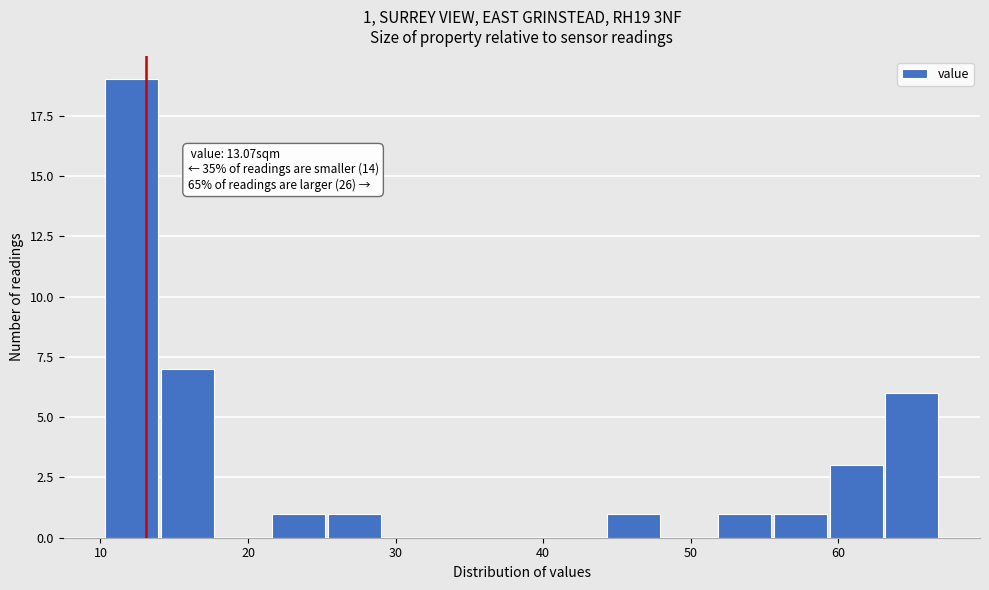

Read against the x-axis, roughly where is the centre of the tallest bar?

12